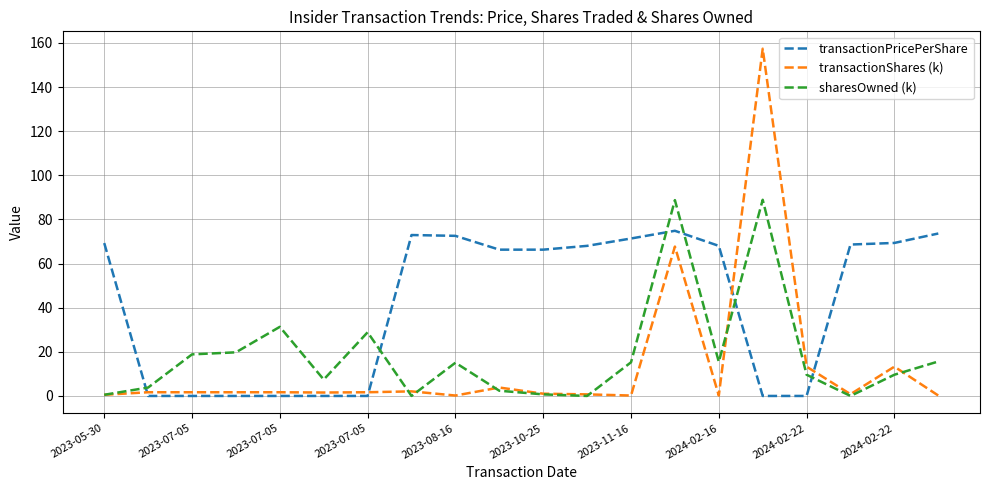

List the series in order of their peak value, lowest first.

transactionPricePerShare, sharesOwned (k), transactionShares (k)